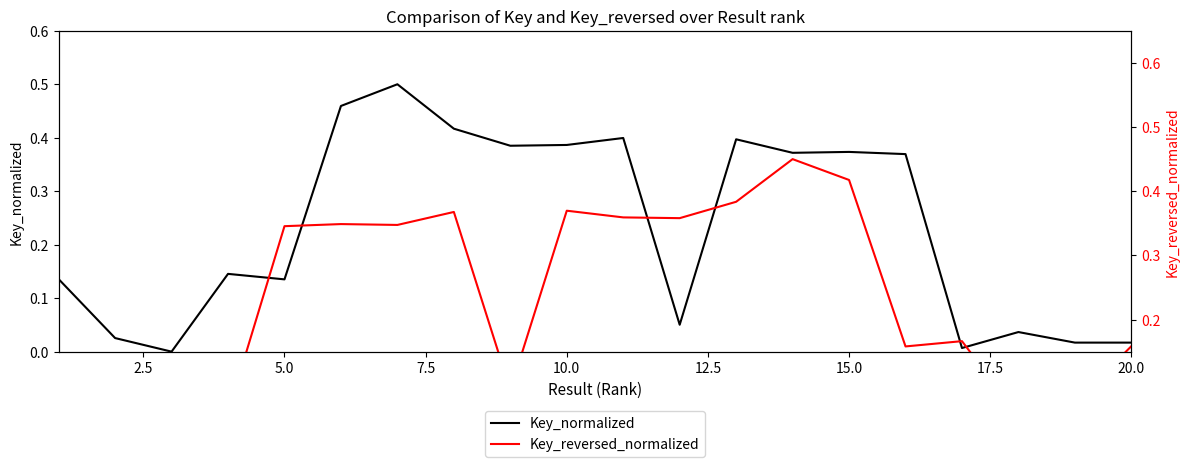

How many distinct data groups are displayed?

2